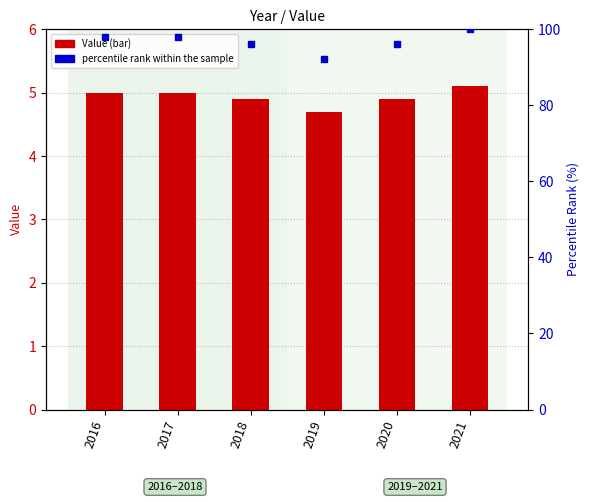

What is the sum of all Value values?

29.6